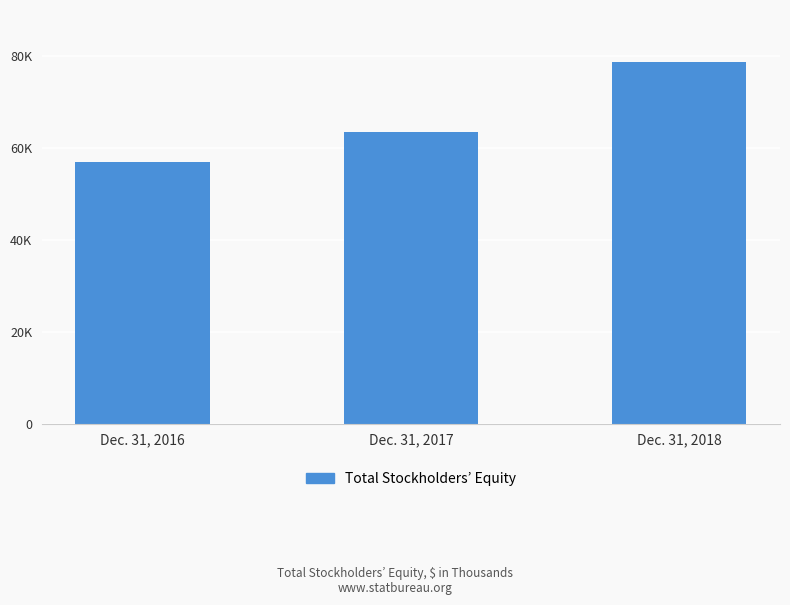

Rank the categories by value from lowest to highest.

Dec. 31, 2016, Dec. 31, 2017, Dec. 31, 2018